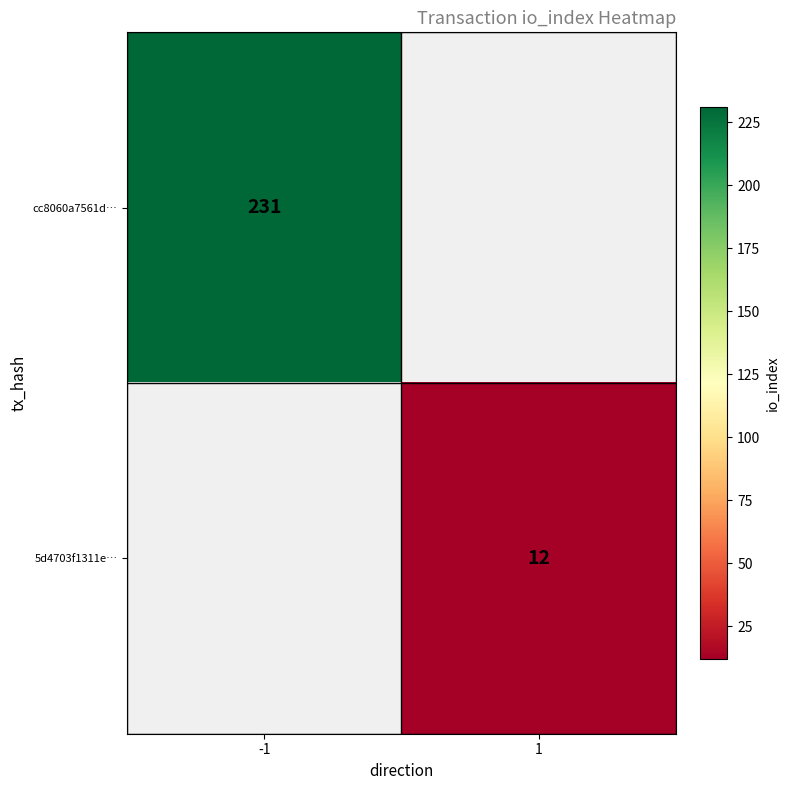

Is the value of 5d4703f1311e… at 1 greater than the value of cc8060a7561d… at -1?

No